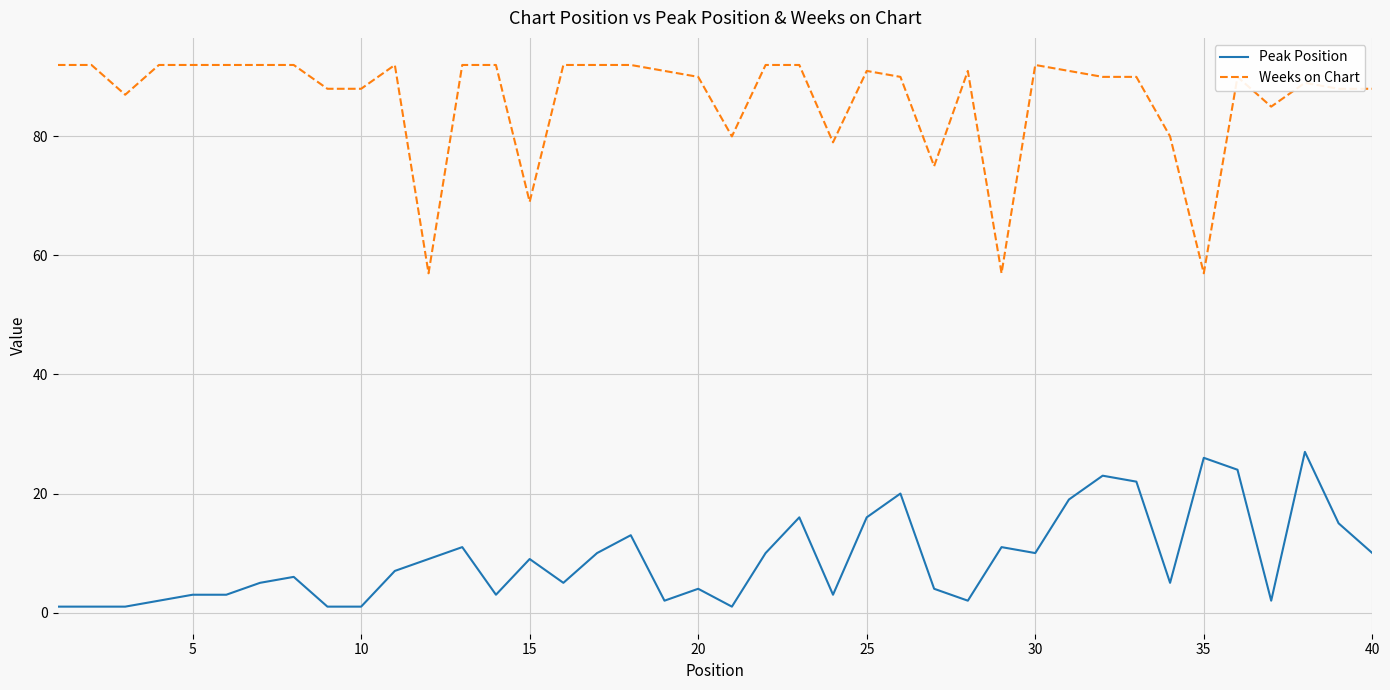

Does the chart display data point markers on the line(s)?

No